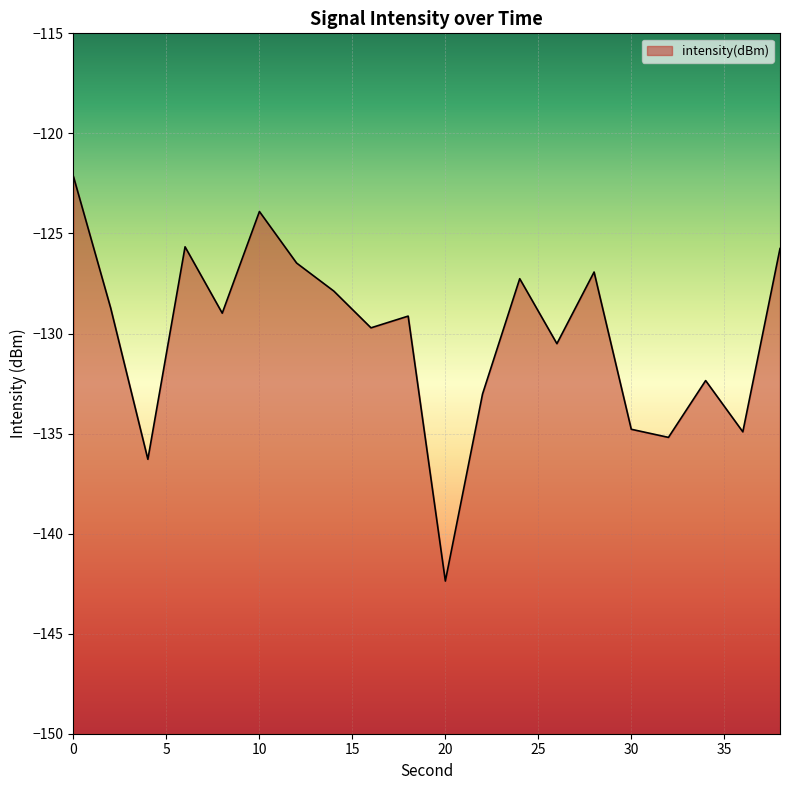

Which label corresponds to the smallest value in the chart?

20